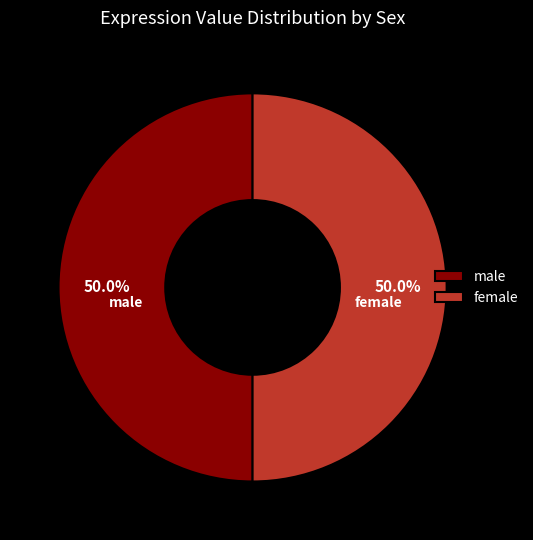

Combined, do female and male account for over 50%?

Yes